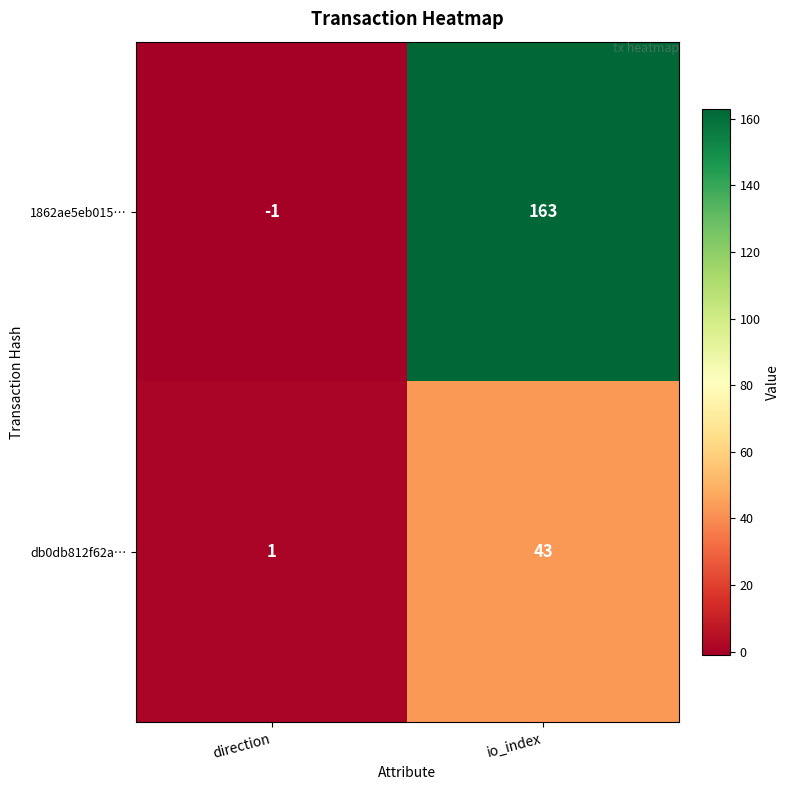

What is the difference between the maximum and minimum values in the 1862ae5eb015… series?

164